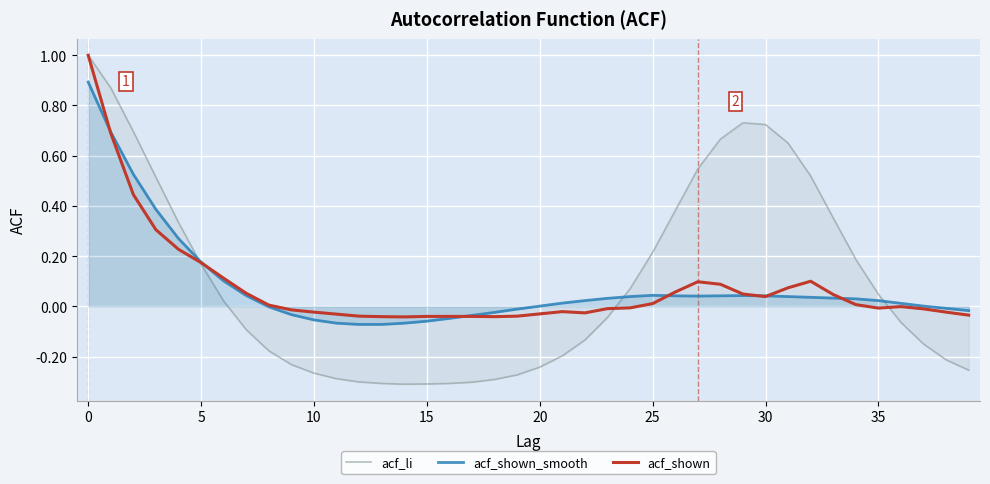

What is the greatest value displayed?

1.0